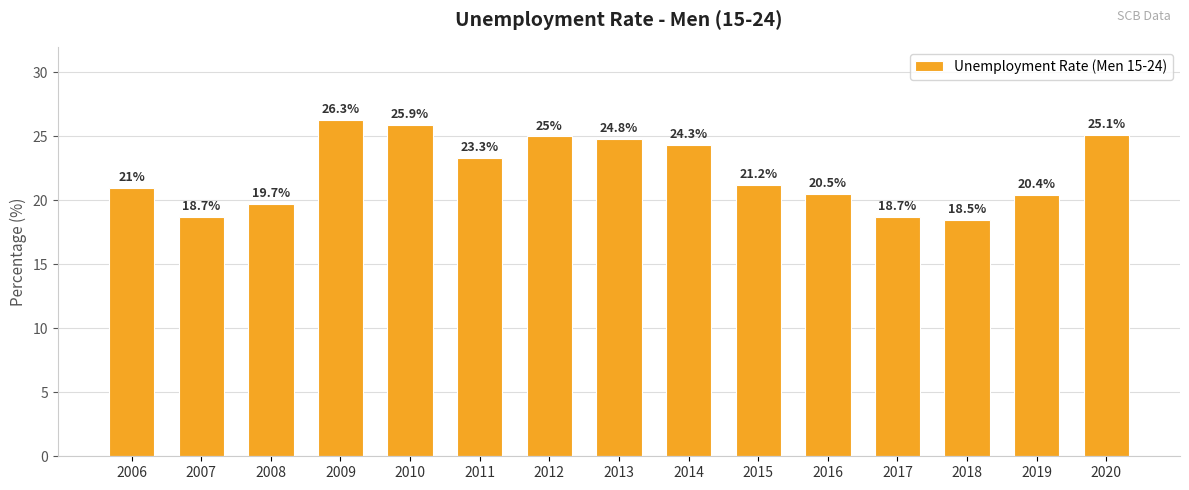

Reading right to left, transcribe all the data shown in this chart.

25.1	20.4	18.5	18.7	20.5	21.2	24.3	24.8	25.0	23.3	25.9	26.3	19.7	18.7	21.0